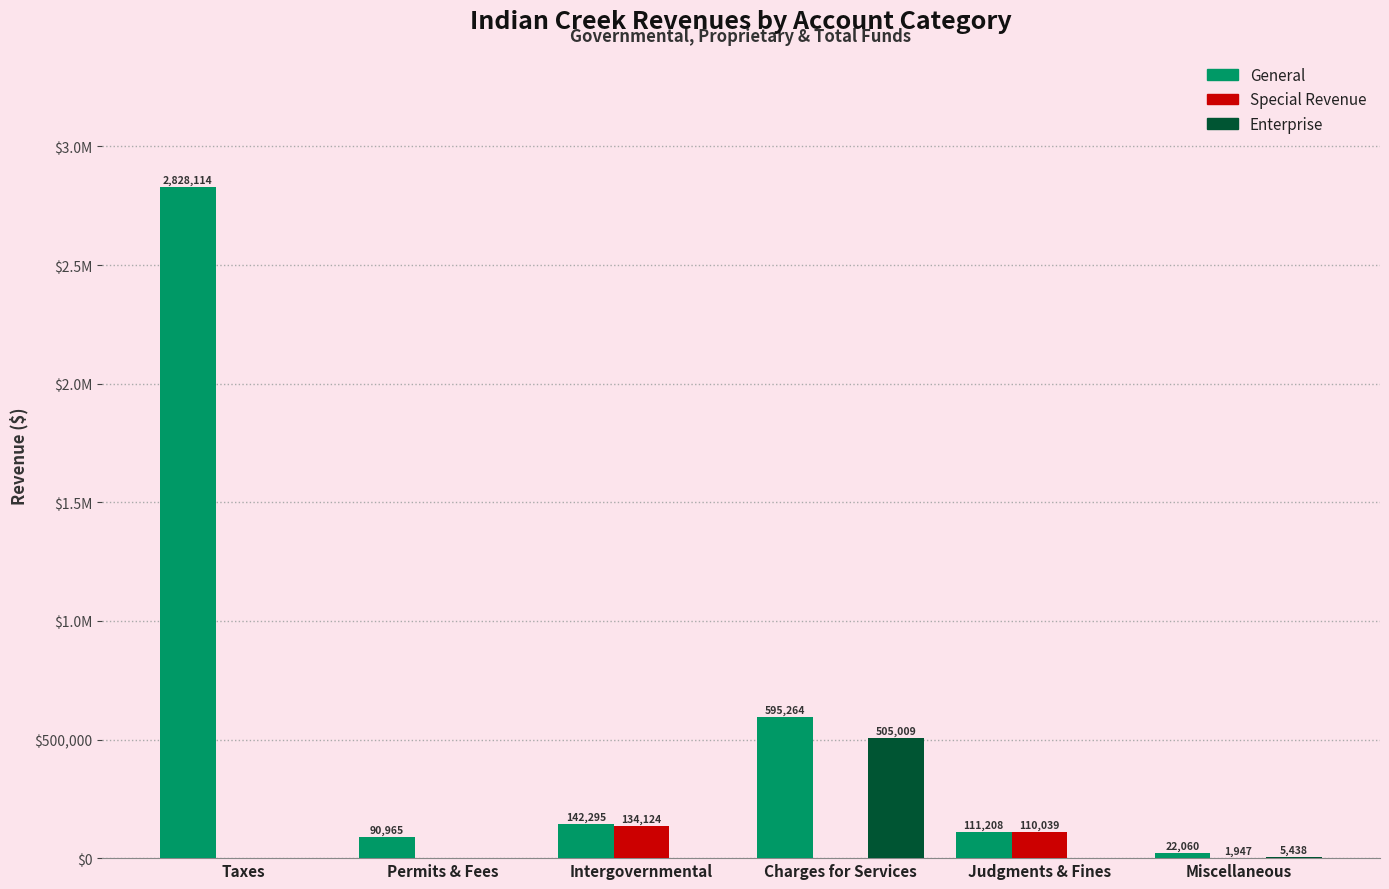

Which series has the largest total across all categories?

General